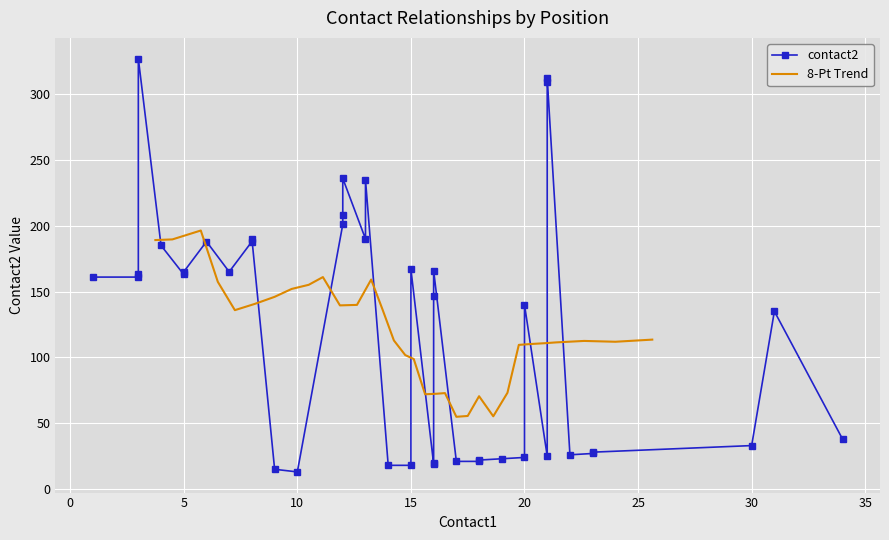

What is the sum of the values at 4 and 18?

206